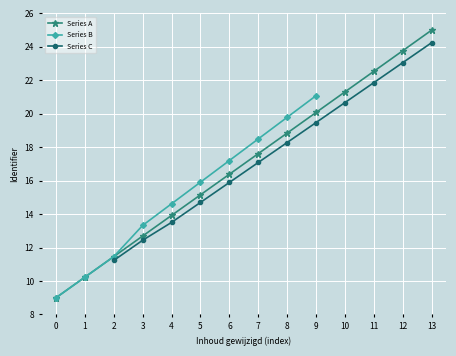

What is the value of the Series A point at the 4th from the left?

12.7